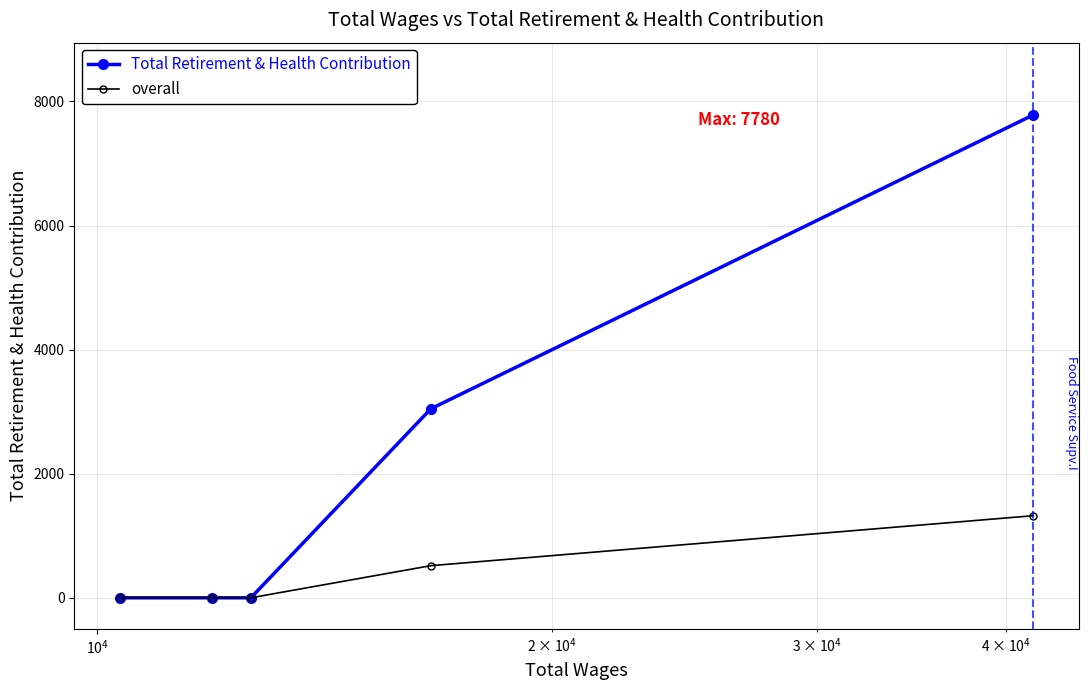

Rank the series by their maximum value, from lowest to highest.

overall, Total Retirement & Health Contribution